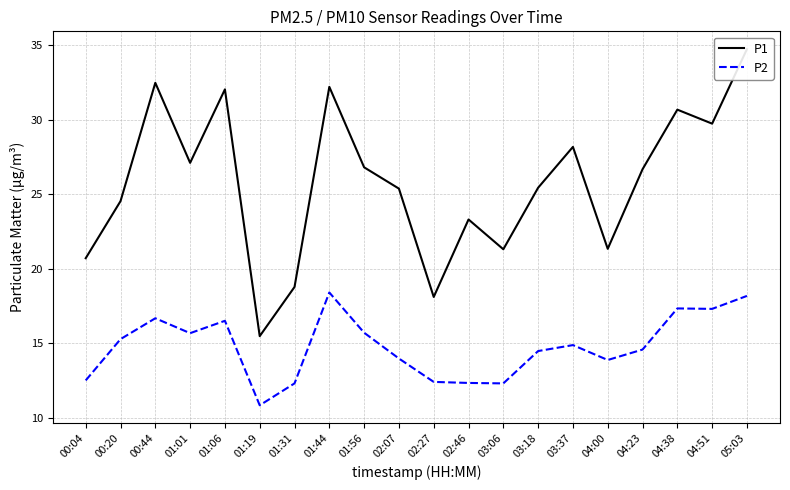

Where is P2 nearest to the value 14?

02:07